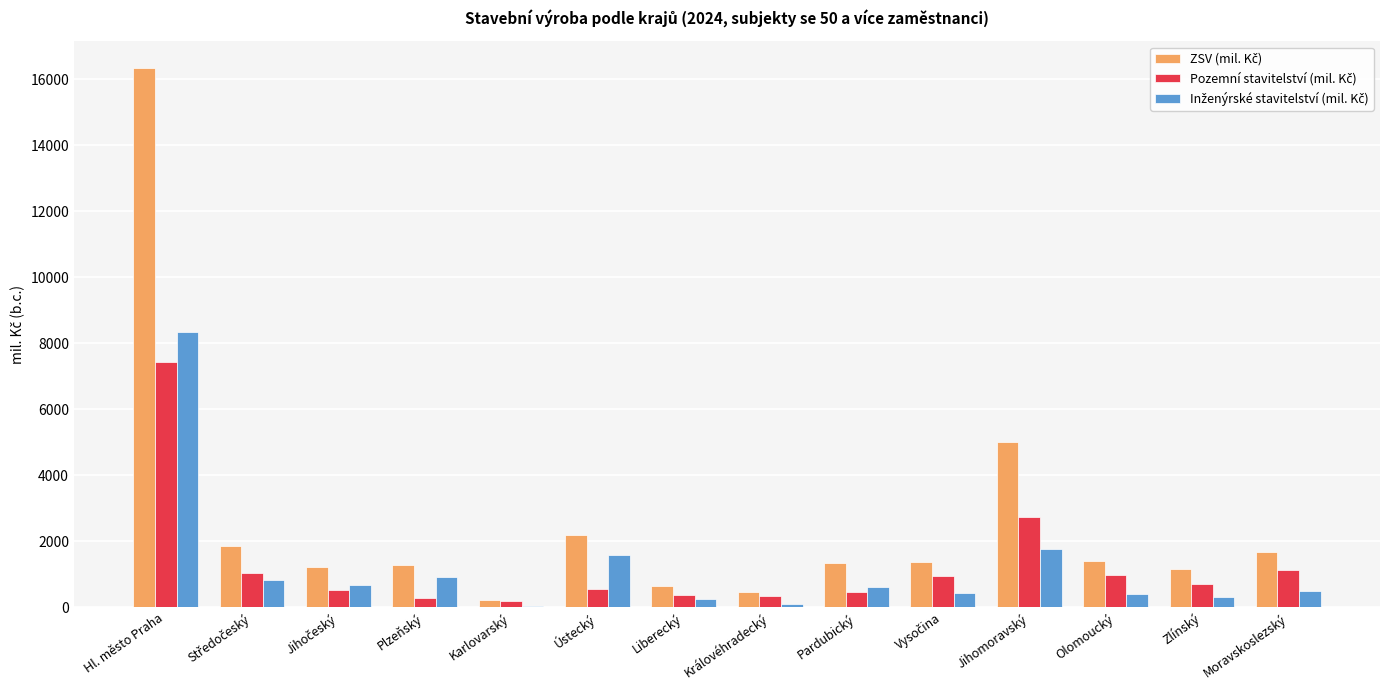

At which category does the chart reach its peak across all series?

Hl. město Praha